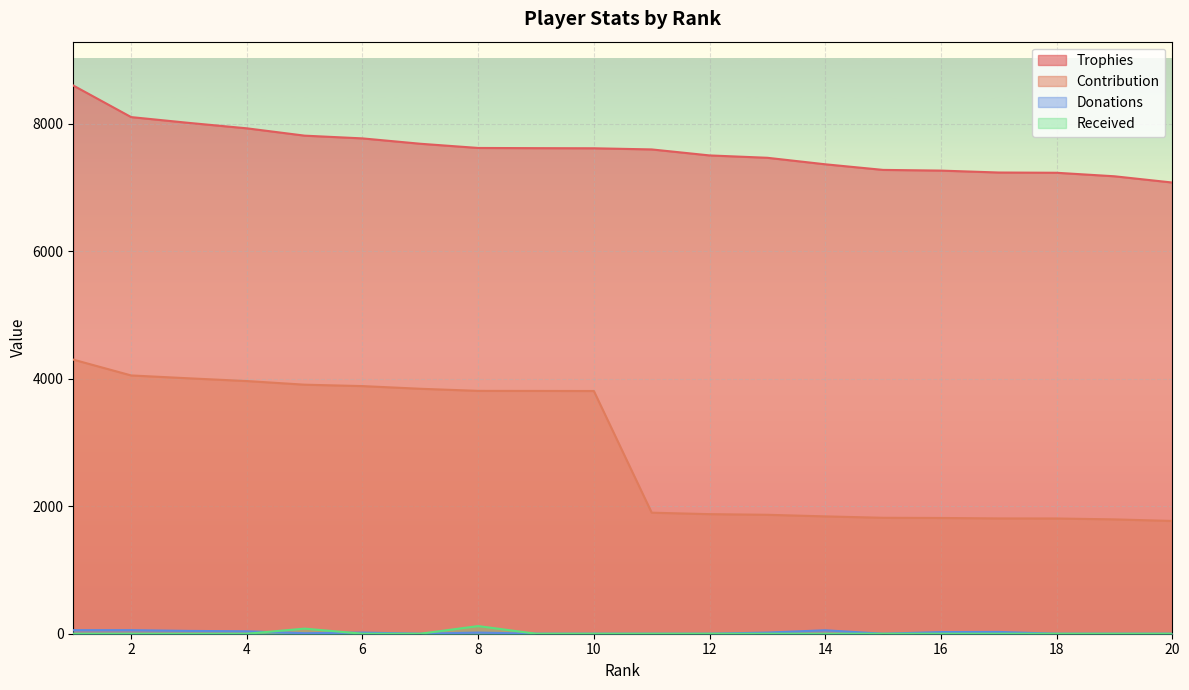

Where is Contribution nearest to the value 3033?

10